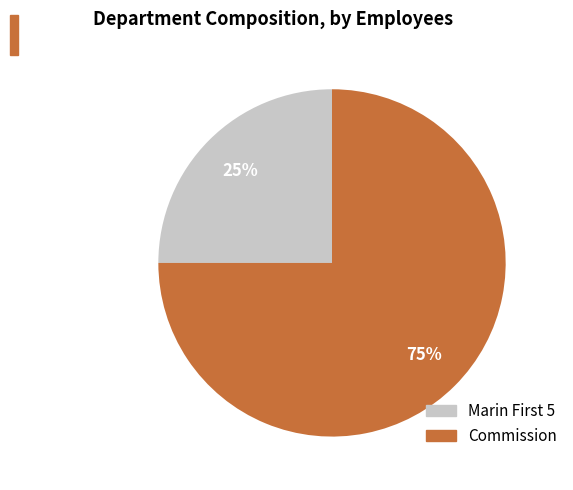

To the nearest percent, what portion does Commission represent?

75%